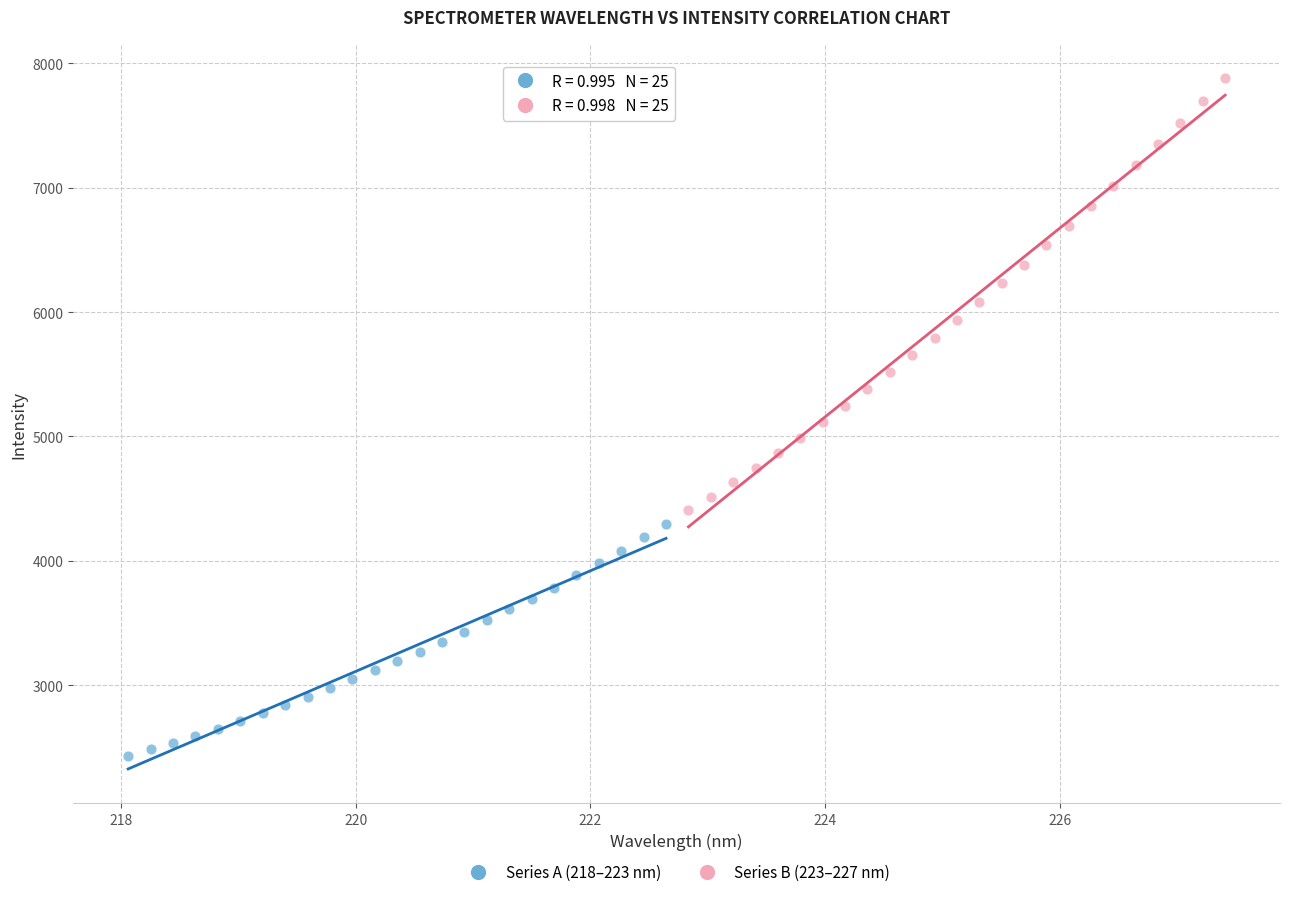

Which series has the widest spread of Y values?

Series B (223–227 nm)